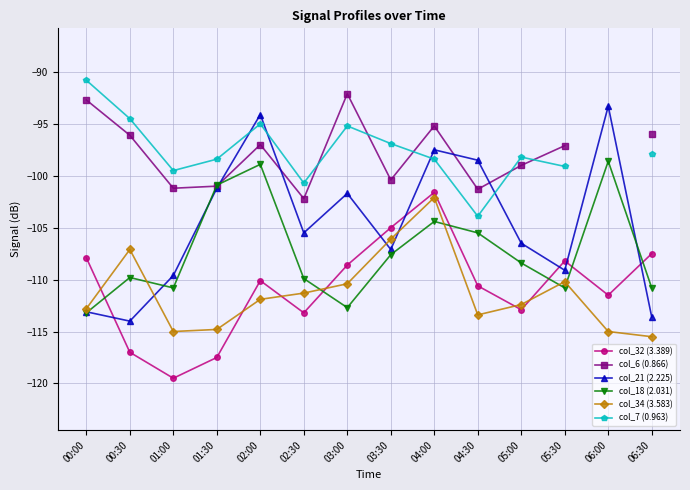

What is the label of the 3rd point from the left?

01:00